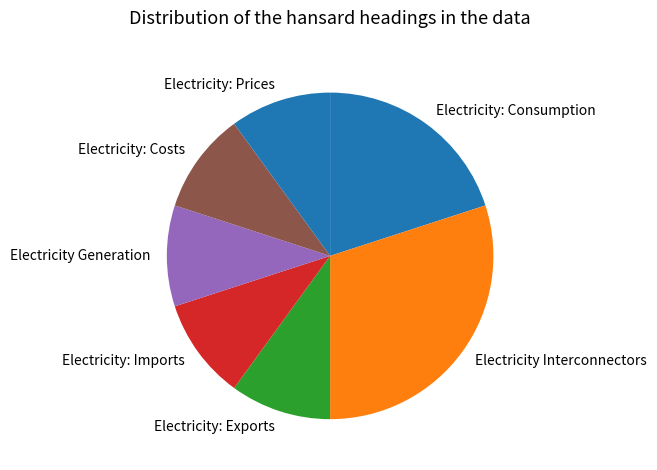

Does any single category account for the majority?

No